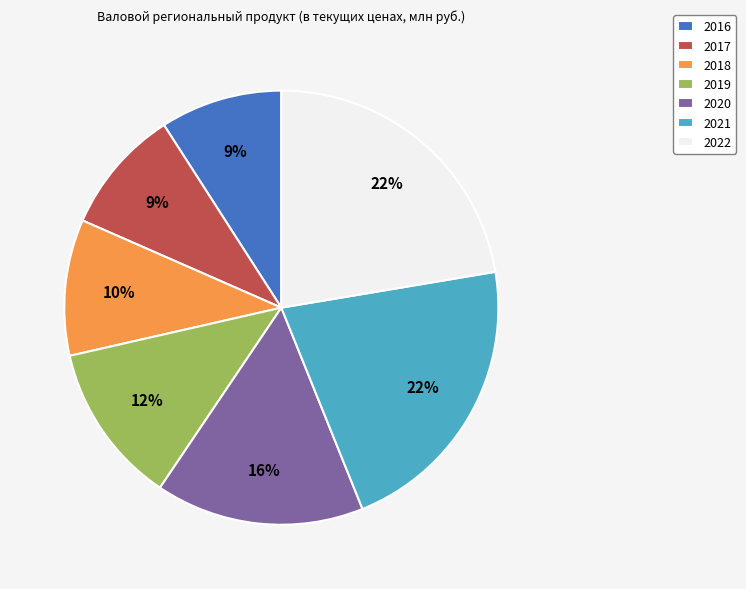

Is the sum of 2022 and 2019 greater than half?

No